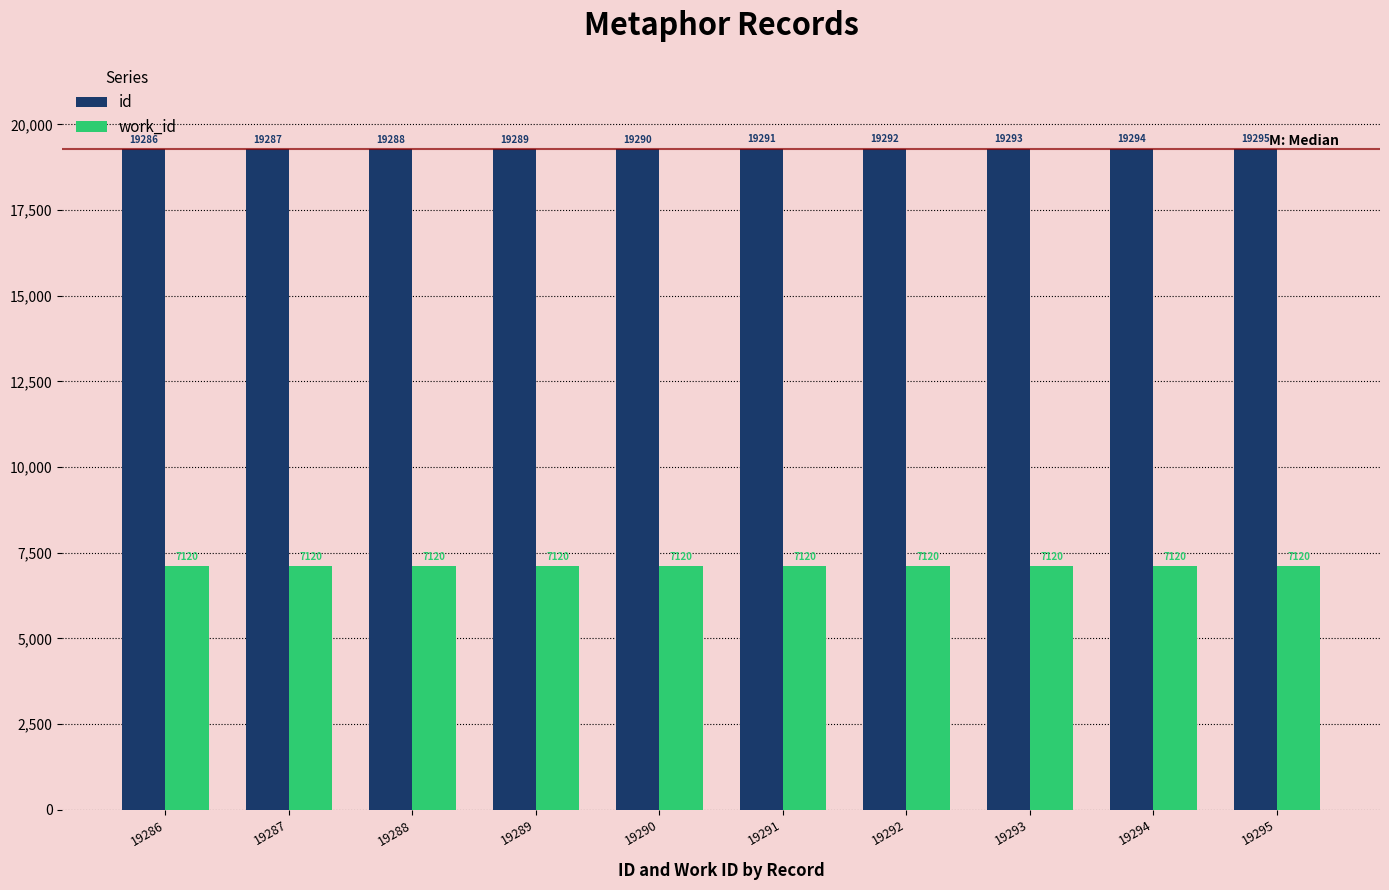

True or false: id has a value of 27669 at 19294.

False